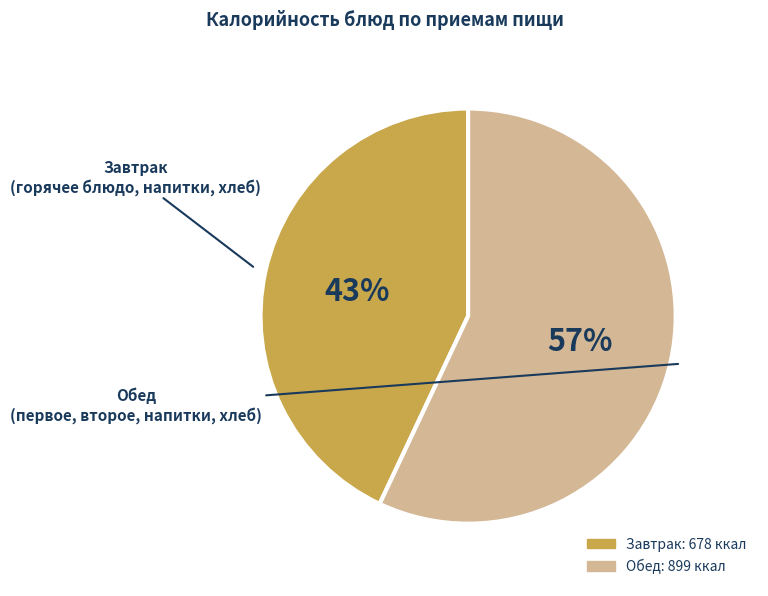

Does any single category account for the majority?

Yes